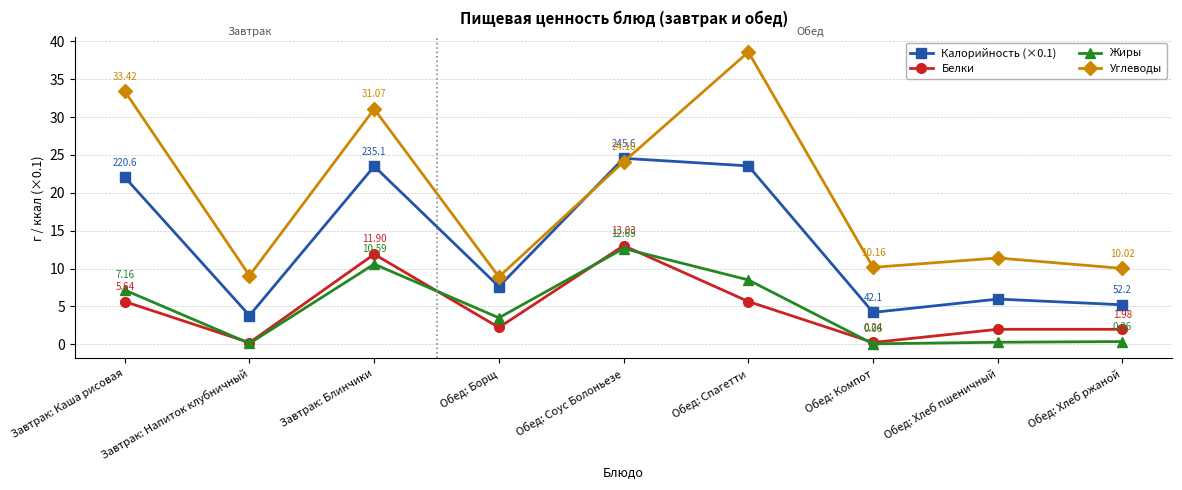

How many data points in Углеводы are less than 11?

4